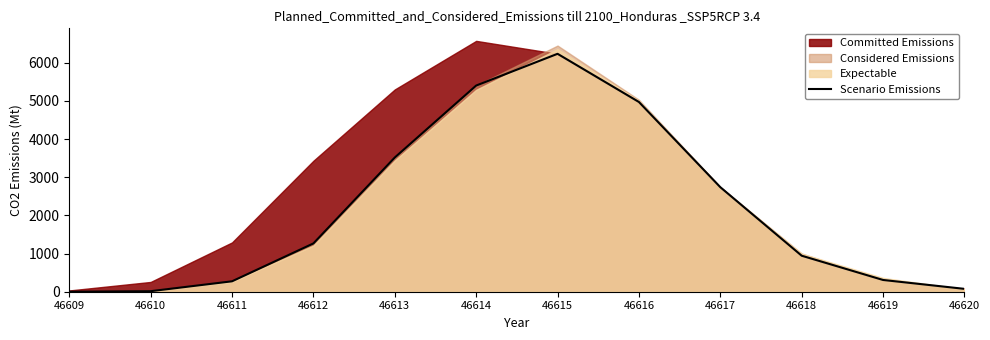

Approximately how many times larger is the value at 46616 compared to 46611?

18.2